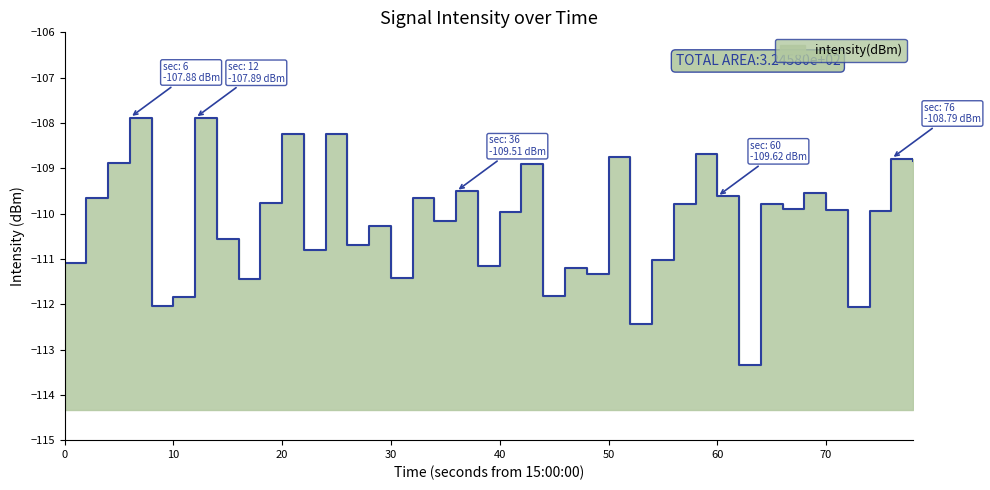

What is the difference between the second highest and minimum values?

5.5